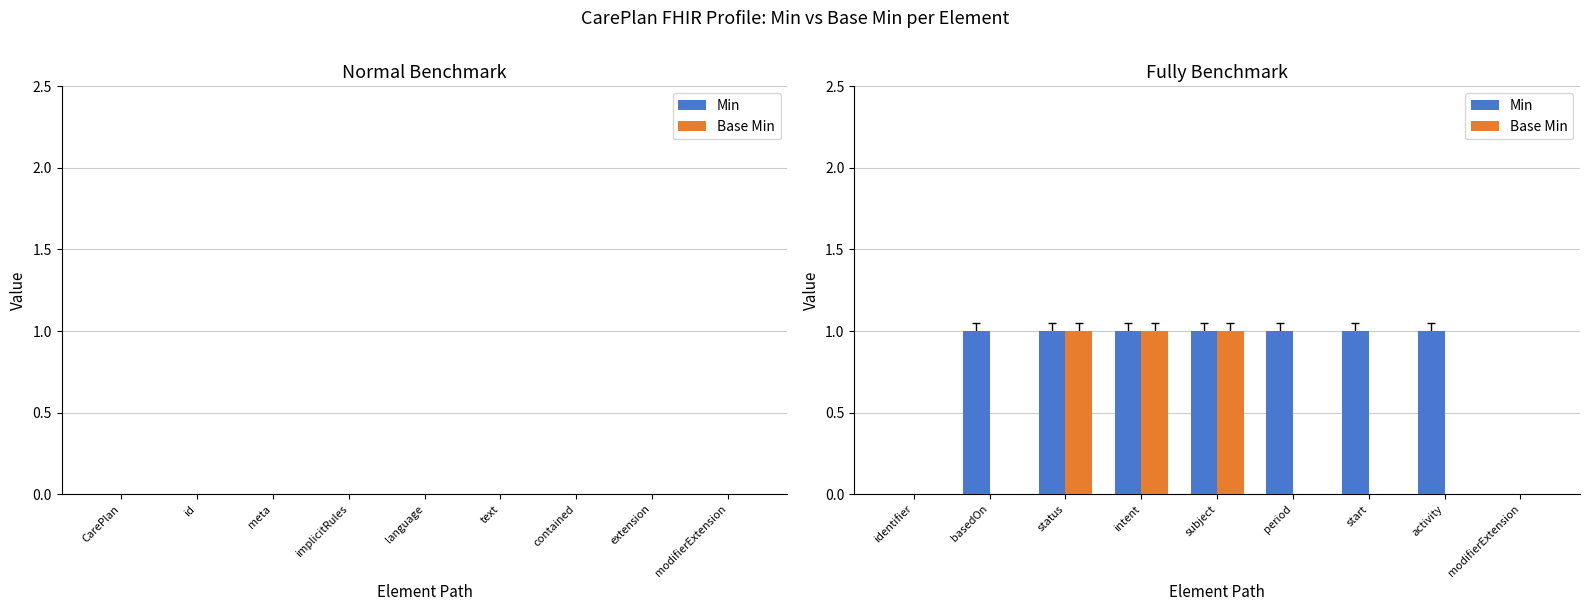

Are the bars grouped side by side (vs. stacked)?

Yes